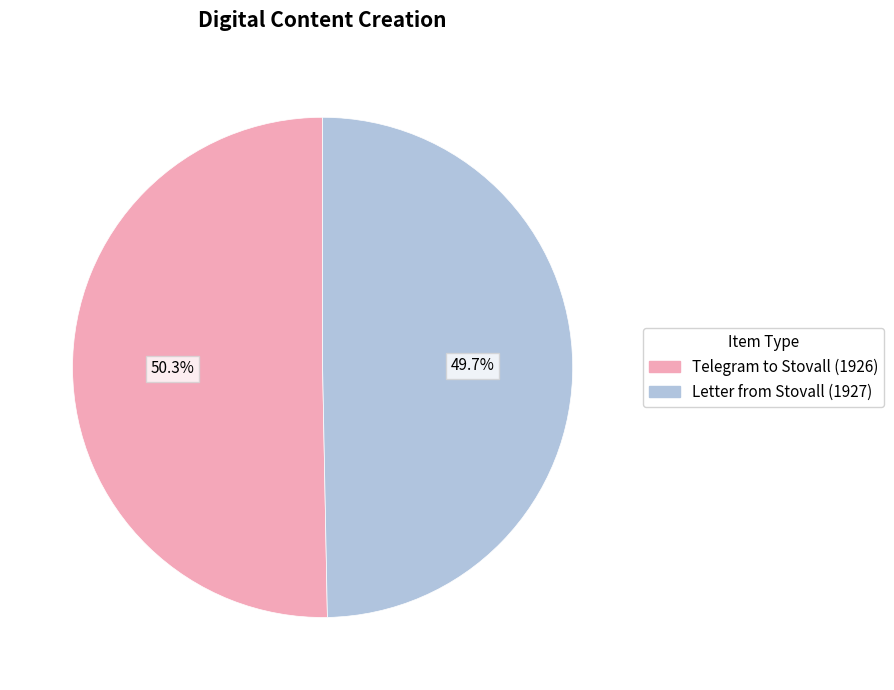

How many segments does this pie chart have?

2